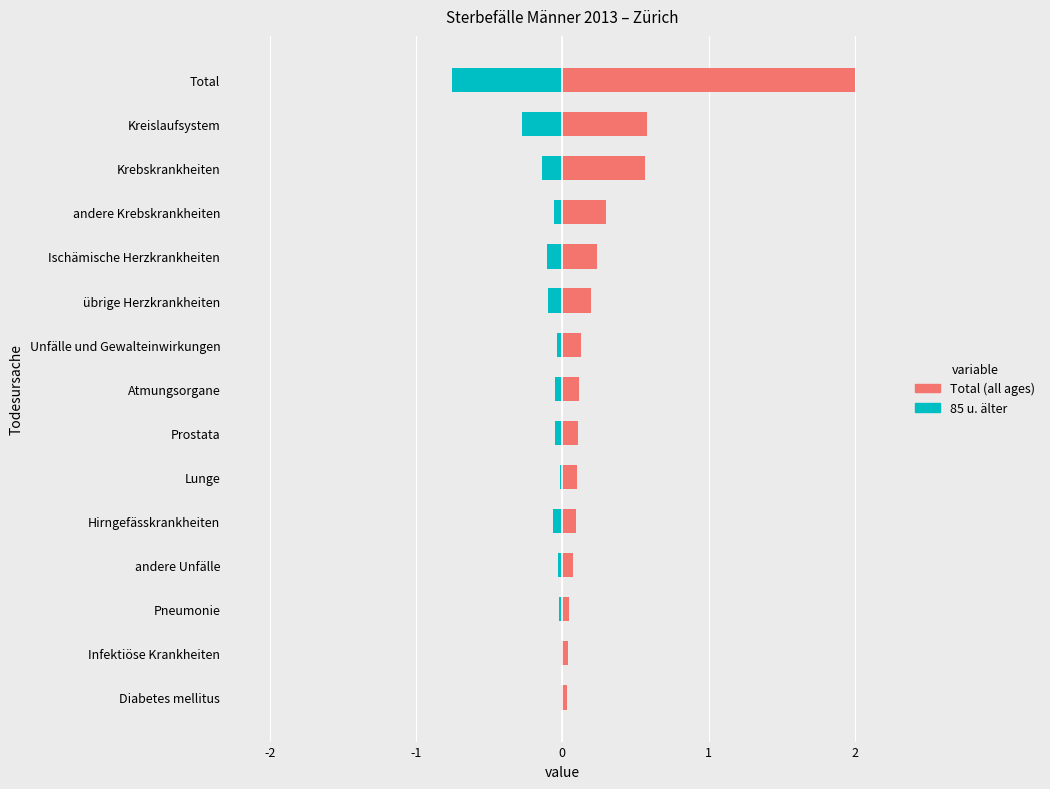

Between Hirngefässkrankheiten and Unfälle und Gewalteinwirkungen, which series saw the biggest shift?

Total (all ages)